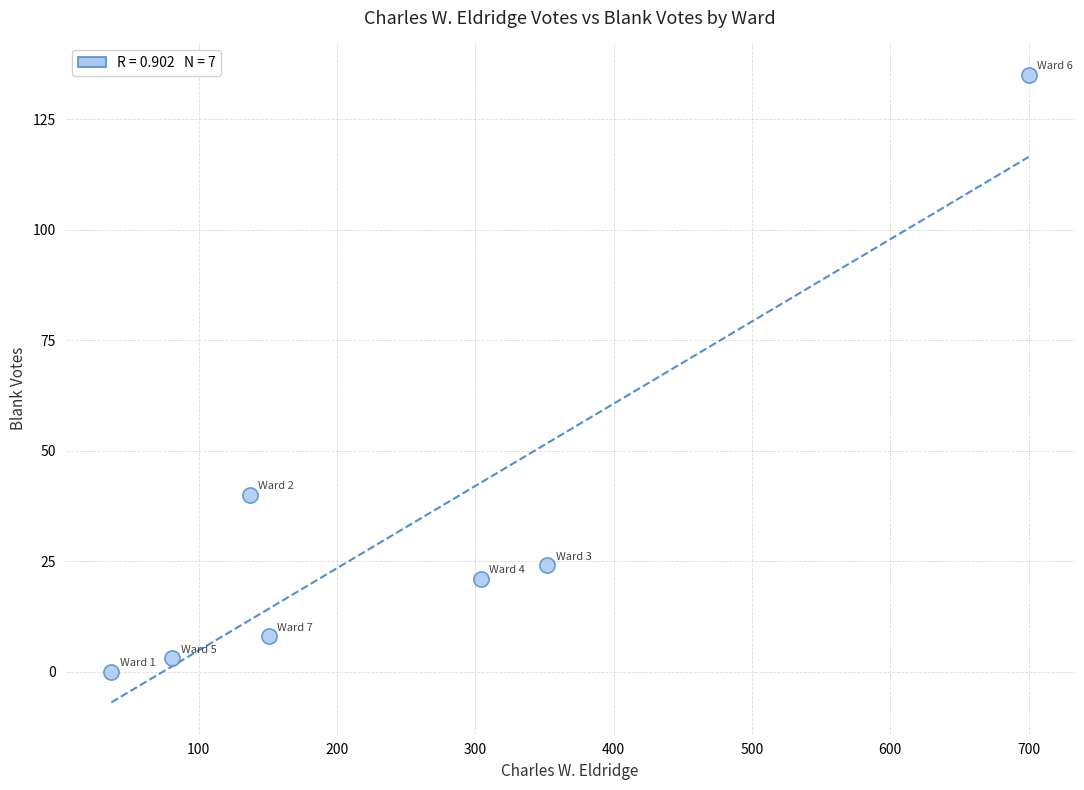

What is the range of Y values (max minus min)?

135